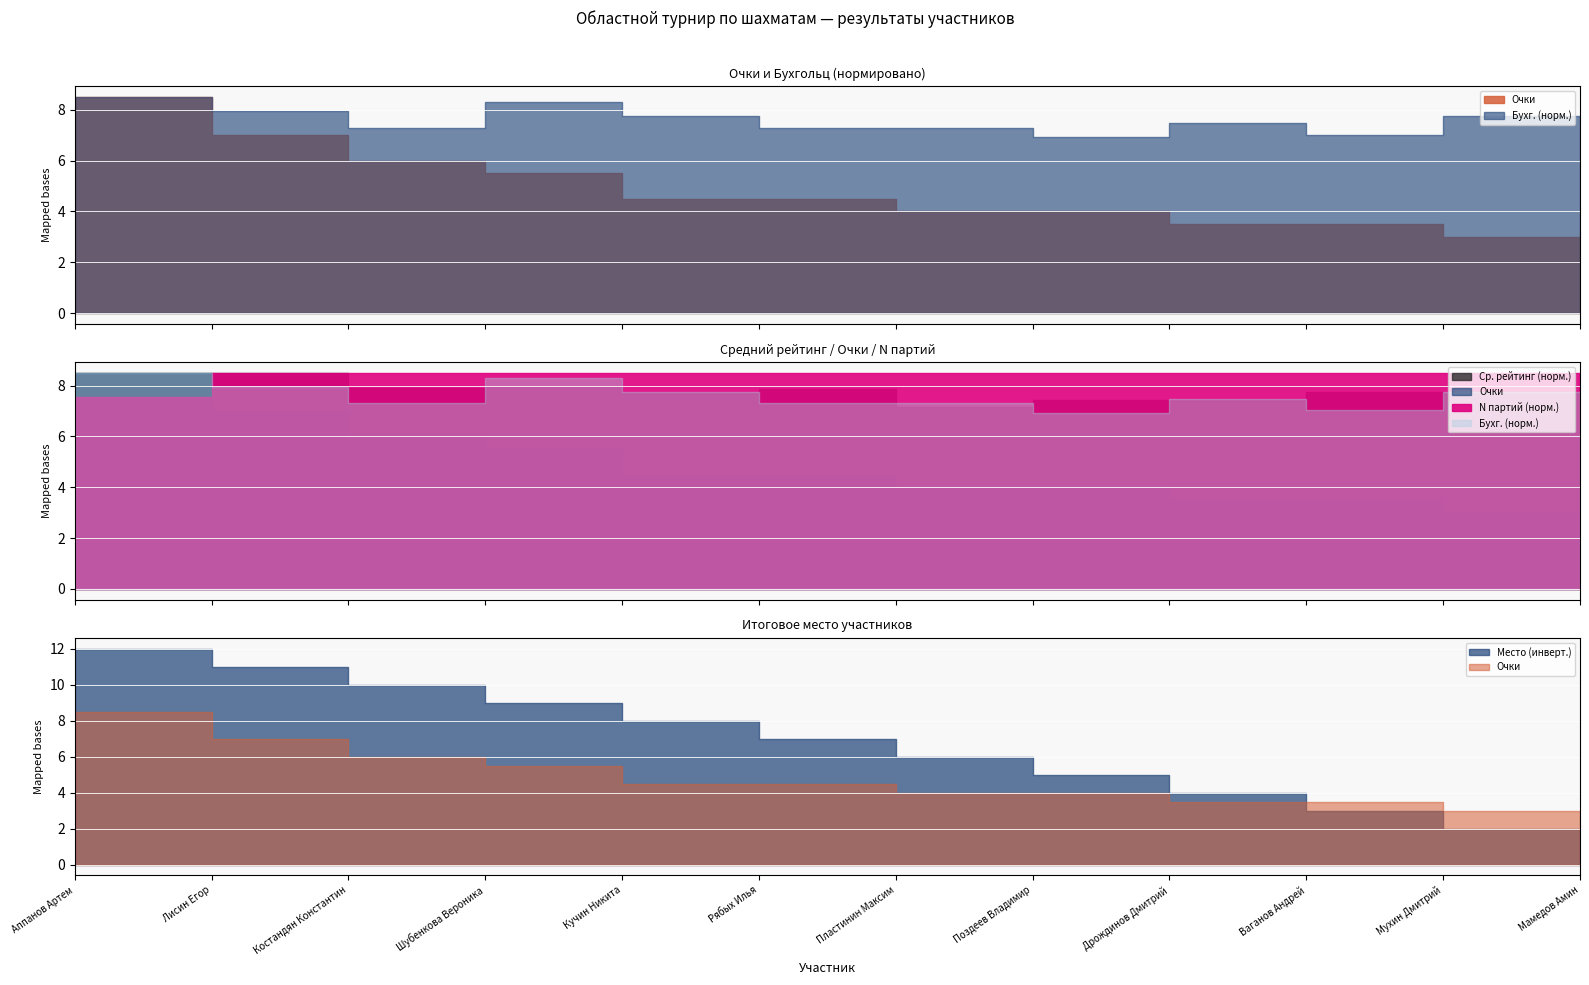

What is the sum of all Очки values?

54.0